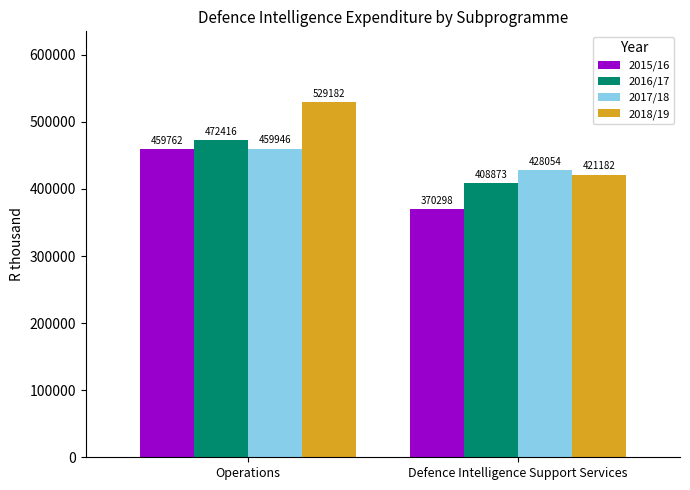

Is the value of 2017/18 at Defence Intelligence Support Services greater than the value of 2016/17 at Defence Intelligence Support Services?

Yes